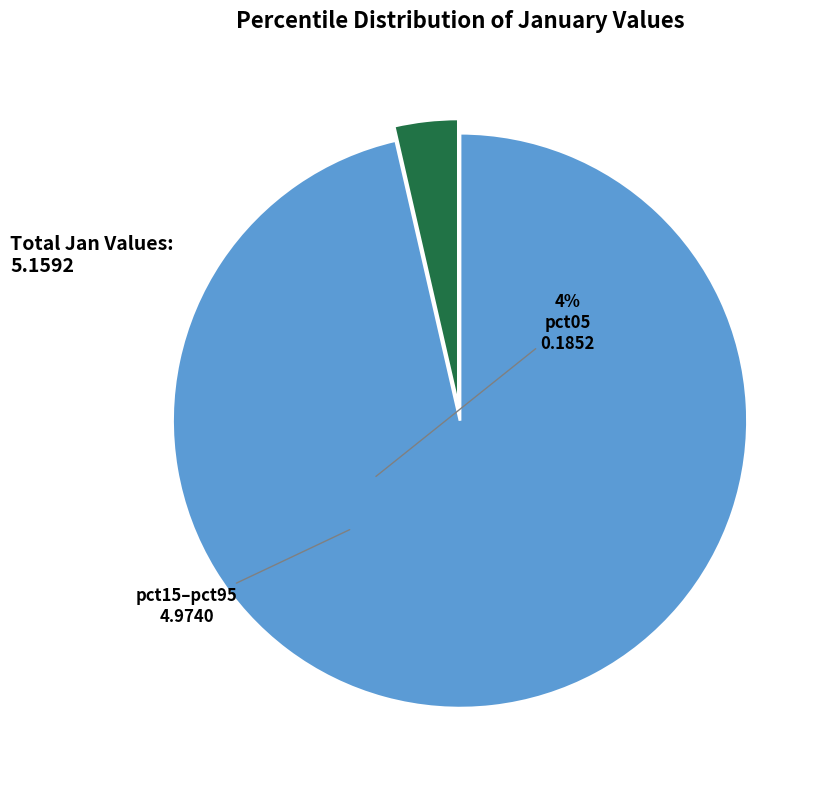

Is there a majority slice in this chart?

Yes